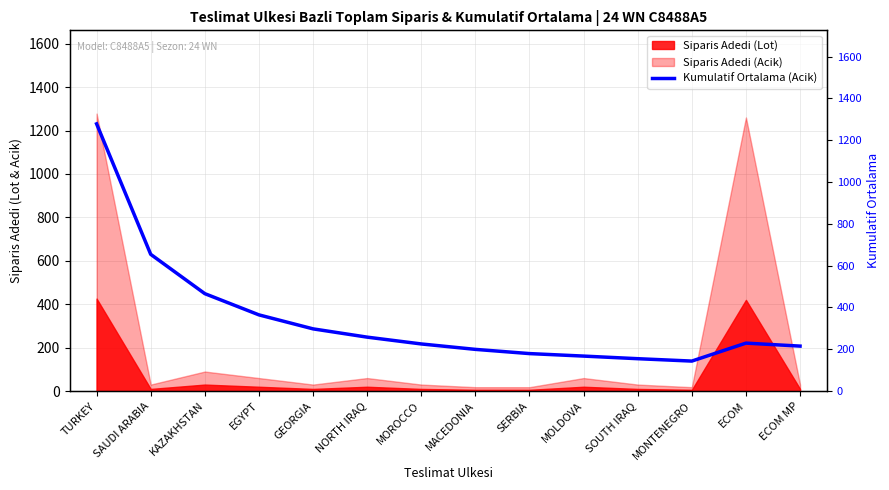

The value of Siparis Adedi (Acik) at MOLDOVA is 60. True or false?

True